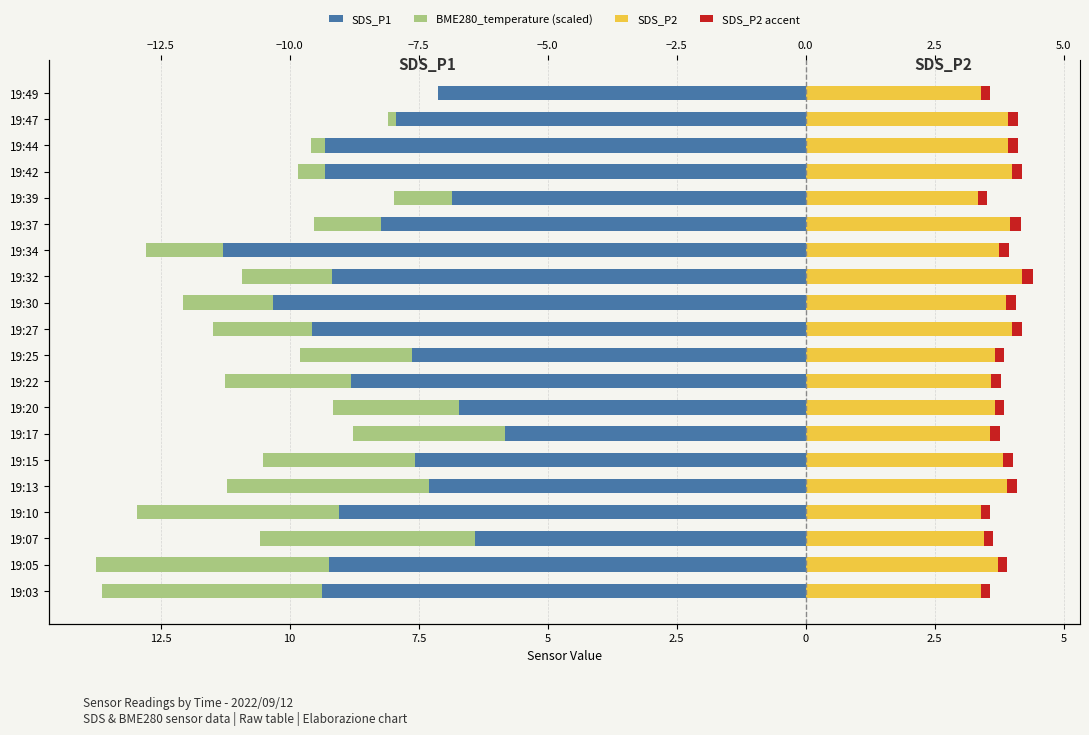

Rank the series at 19:30 from lowest to highest value.

SDS_P1, BME280_temperature (scaled), SDS_P2 accent, SDS_P2